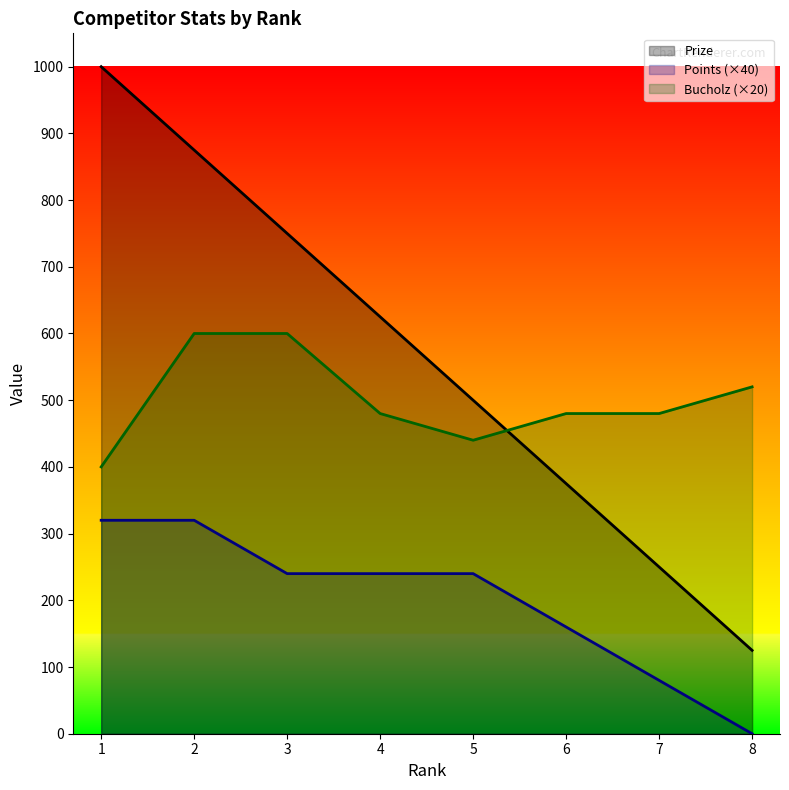

List the series in order of their overall mean, lowest first.

Points (×40), Bucholz (×20), Prize